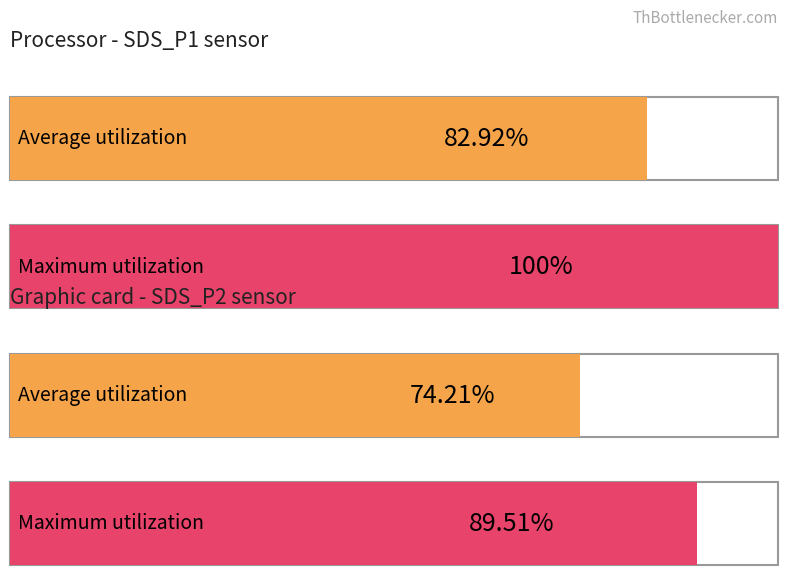

List the series in order of their peak value, highest first.

Maximum utilization, Average utilization